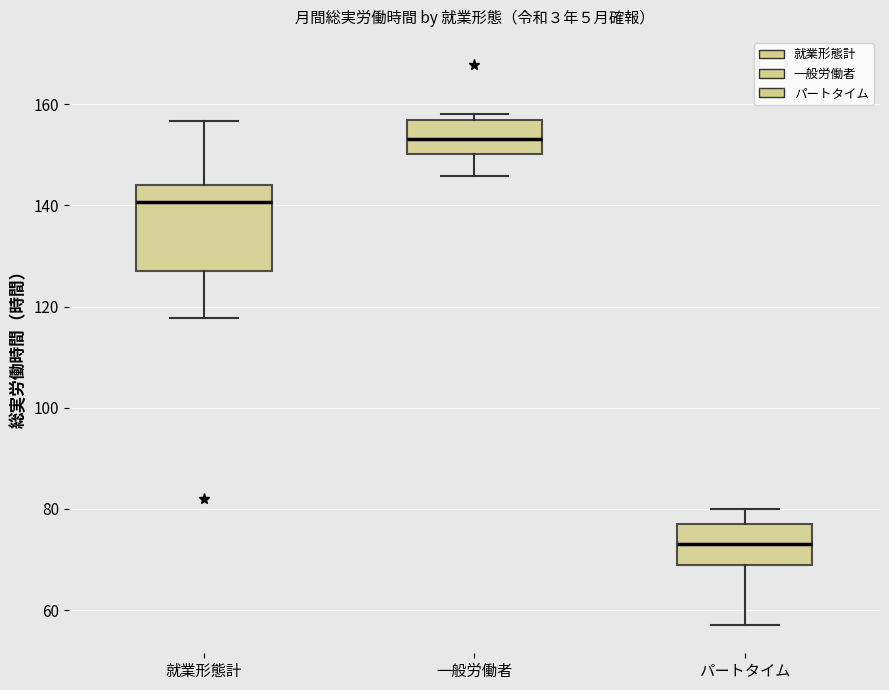

Comparing the boxes themselves (not the whiskers), which one is the tallest?

就業形態計